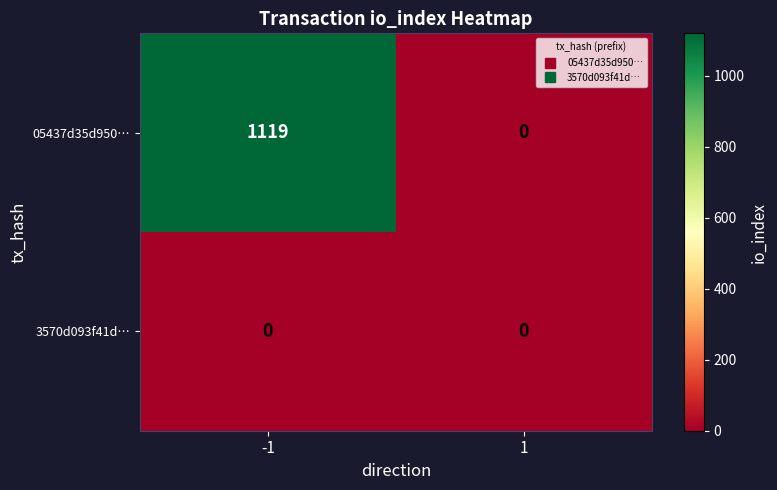

True or false: 3570d093f41d… has a value of 0 at -1.

True